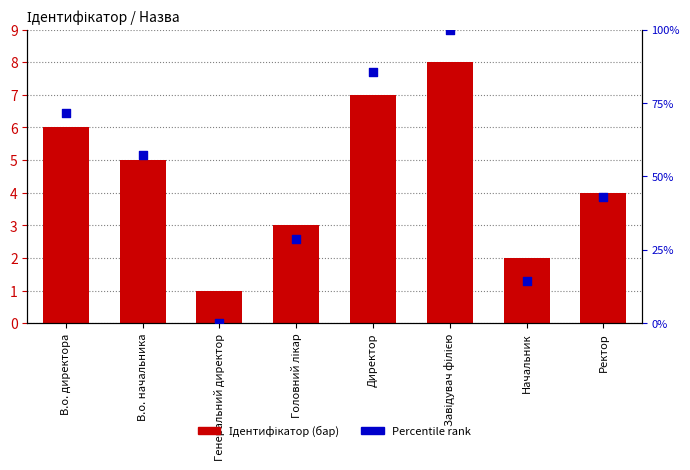

Which series has the largest total across all categories?

Percentile rank